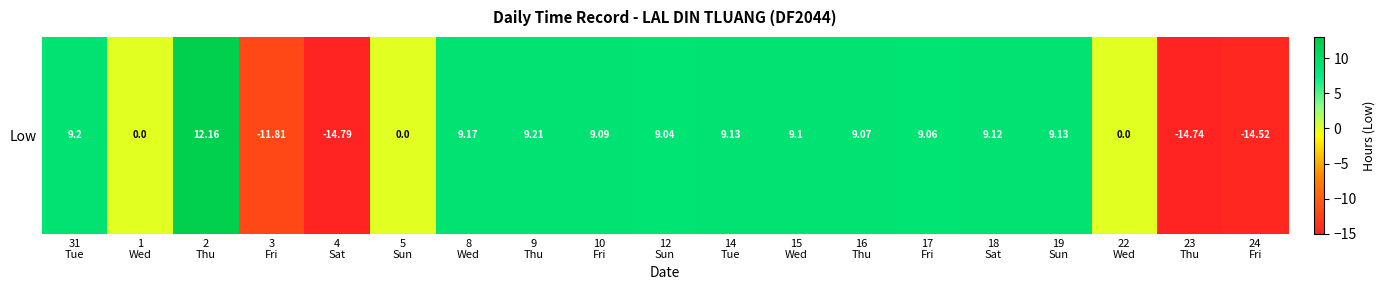

Reading right to left, transcribe all the data shown in this chart.

24
Fri=-14.5	23
Thu=-14.7	22
Wed=0.0	19
Sun=9.1	18
Sat=9.1	17
Fri=9.1	16
Thu=9.1	15
Wed=9.1	14
Tue=9.1	12
Sun=9.0	10
Fri=9.1	9
Thu=9.2	8
Wed=9.2	5
Sun=0.0	4
Sat=-14.8	3
Fri=-11.8	2
Thu=12.2	1
Wed=0.0	31
Tue=9.2